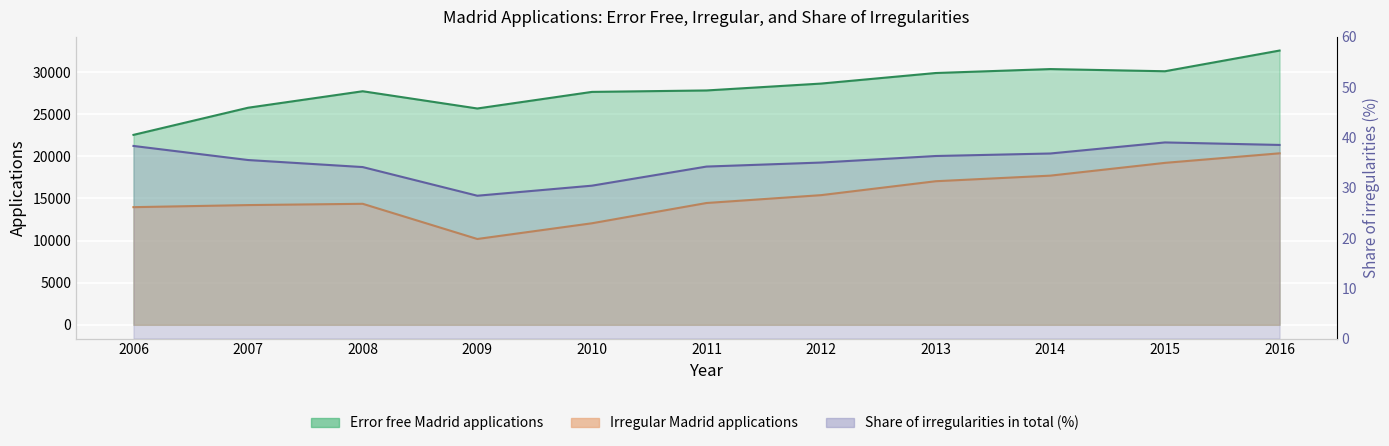

How many values in the Irregular Madrid applications series exceed 14454?

5